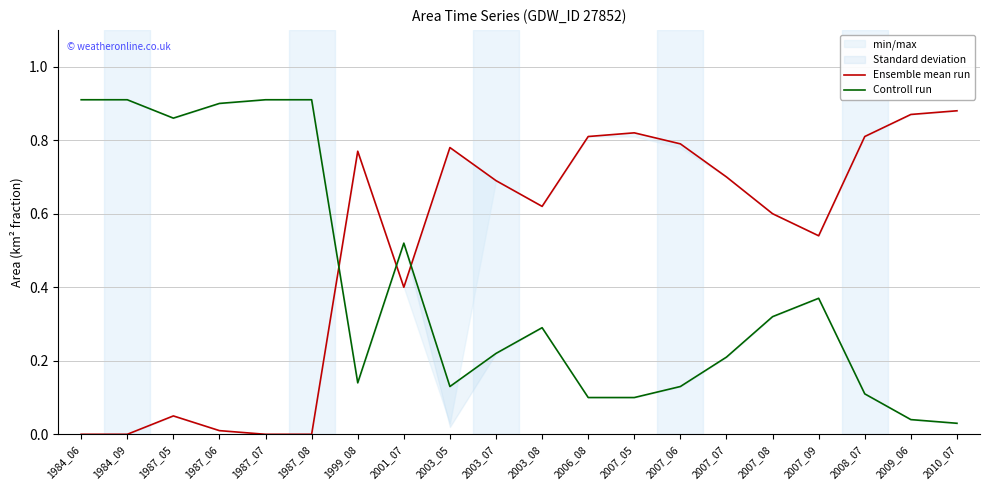

At 1984_06, list the series in order from largest to smallest.

Controll run, Ensemble mean run